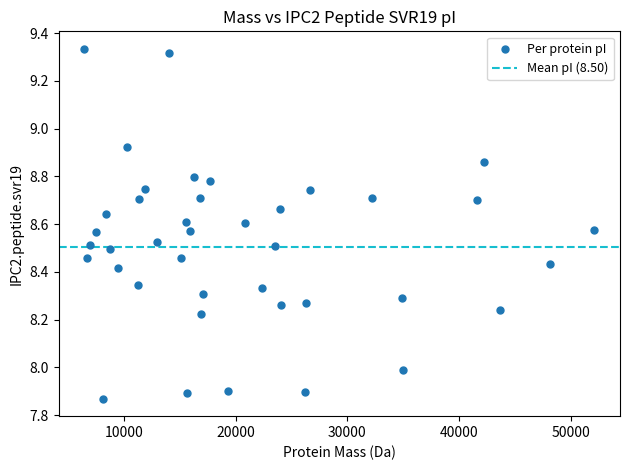

What is the range of X values (max minus min)?

45617.0